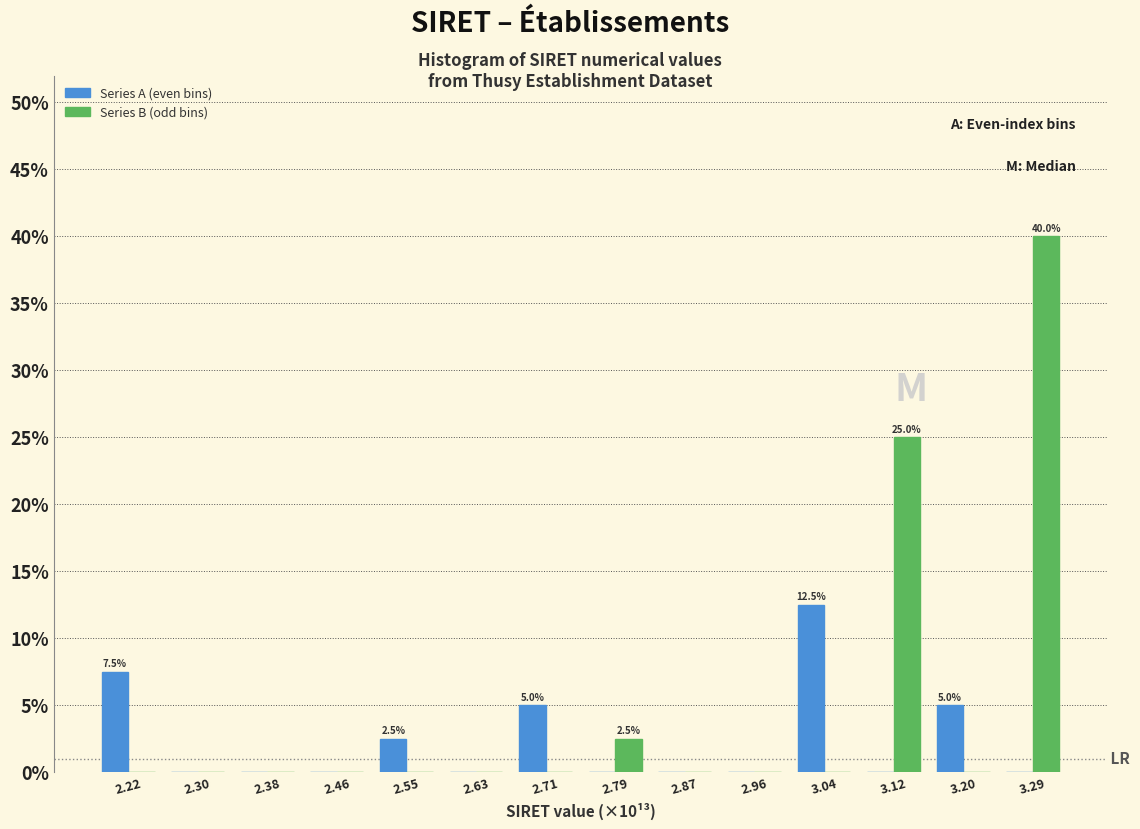

Reading left to right, transcribe all the data shown in this chart.

Series A (even bins): 2.22=7.5	2.30=0.0	2.38=0.0	2.46=0.0	2.55=2.5	2.63=0.0	2.71=5.0	2.79=0.0	2.87=0.0	2.96=0.0	3.04=12.5	3.12=0.0	3.20=5.0	3.29=0.0
Series B (odd bins): 2.22=0.0	2.30=0.0	2.38=0.0	2.46=0.0	2.55=0.0	2.63=0.0	2.71=0.0	2.79=2.5	2.87=0.0	2.96=0.0	3.04=0.0	3.12=25.0	3.20=0.0	3.29=40.0